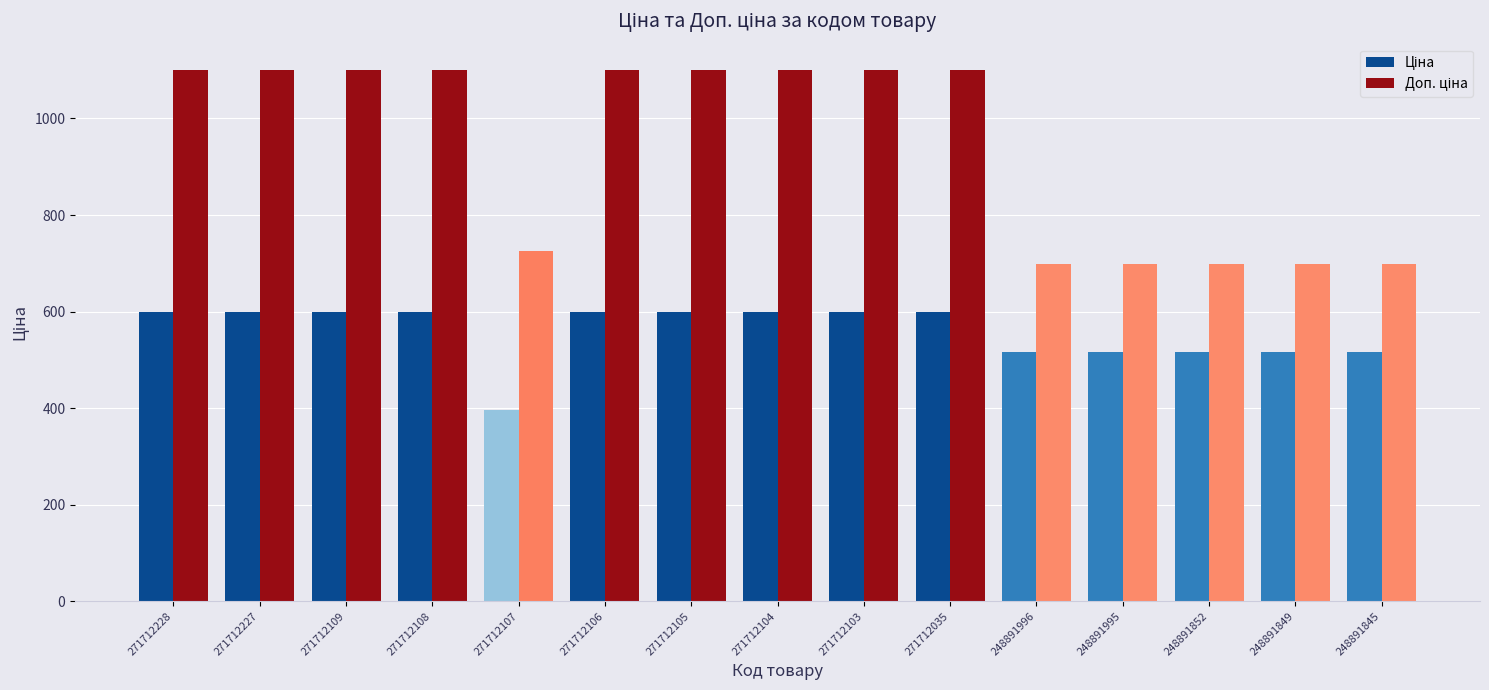

What is the spread (max minus min) of values at 271712103?

500.1